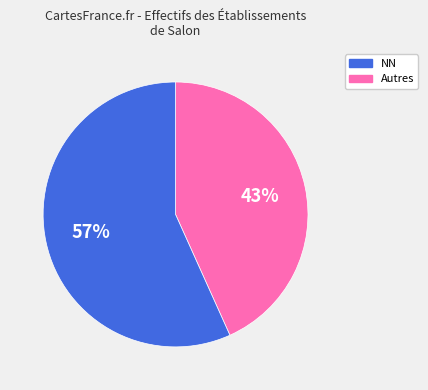

Do NN and Autres together represent more than half of the pie?

Yes